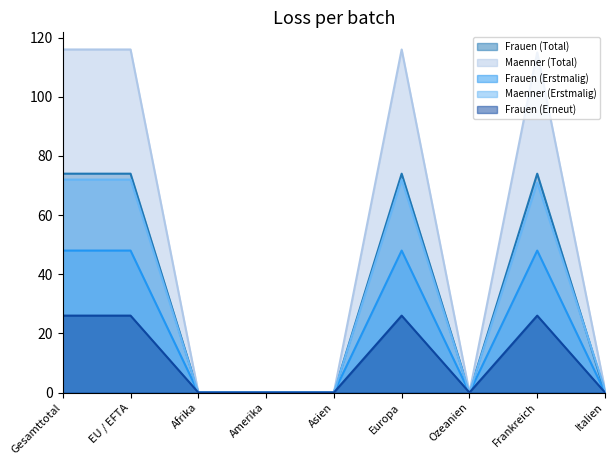

Reading left to right, transcribe all the data shown in this chart.

Frauen (Total): Gesamttotal=74	EU / EFTA=74	Afrika=0	Amerika=0	Asien=0	Europa=74	Ozeanien=0	Frankreich=74	Italien=0
Maenner (Total): Gesamttotal=116	EU / EFTA=116	Afrika=0	Amerika=0	Asien=0	Europa=116	Ozeanien=0	Frankreich=115	Italien=1
Frauen (Erstmalig): Gesamttotal=48	EU / EFTA=48	Afrika=0	Amerika=0	Asien=0	Europa=48	Ozeanien=0	Frankreich=48	Italien=0
Maenner (Erstmalig): Gesamttotal=72	EU / EFTA=72	Afrika=0	Amerika=0	Asien=0	Europa=72	Ozeanien=0	Frankreich=71	Italien=1
Frauen (Erneut): Gesamttotal=26	EU / EFTA=26	Afrika=0	Amerika=0	Asien=0	Europa=26	Ozeanien=0	Frankreich=26	Italien=0